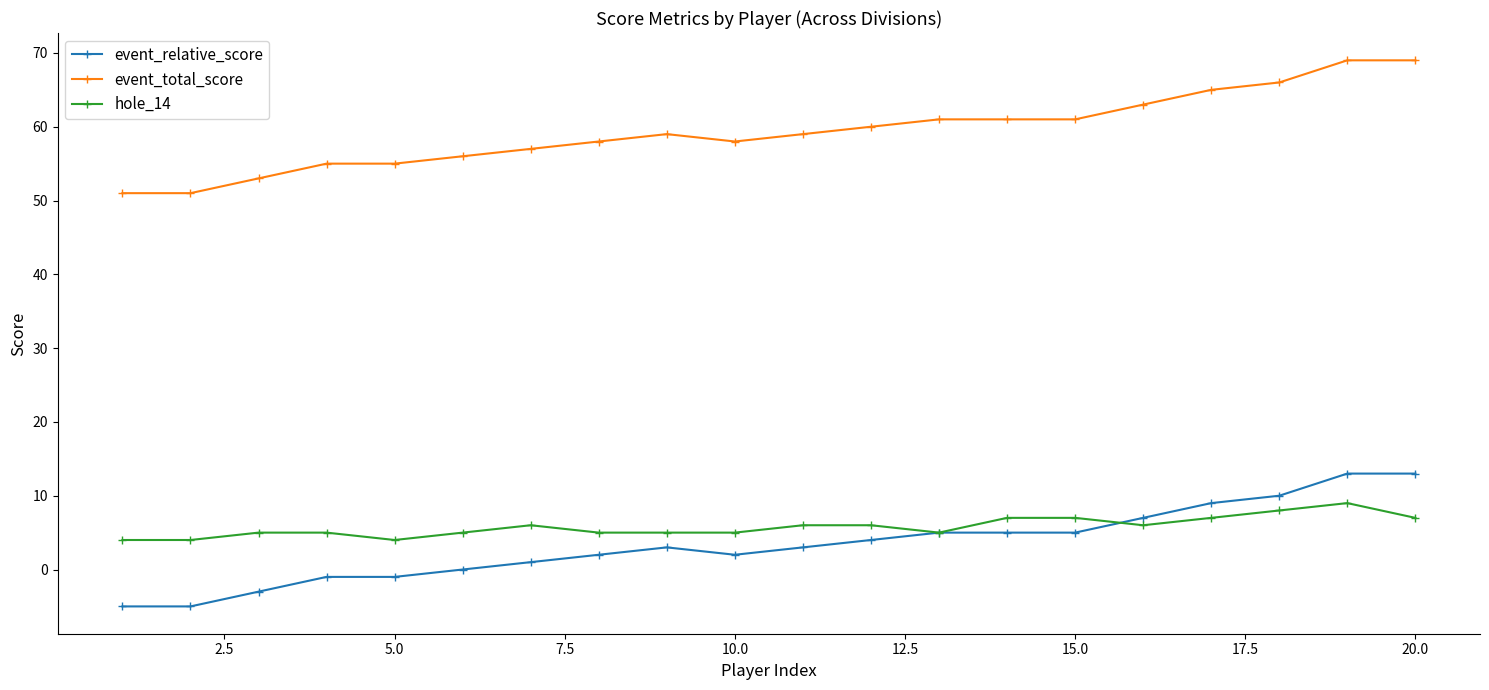

What is the highest value of the hole_14 series?

9